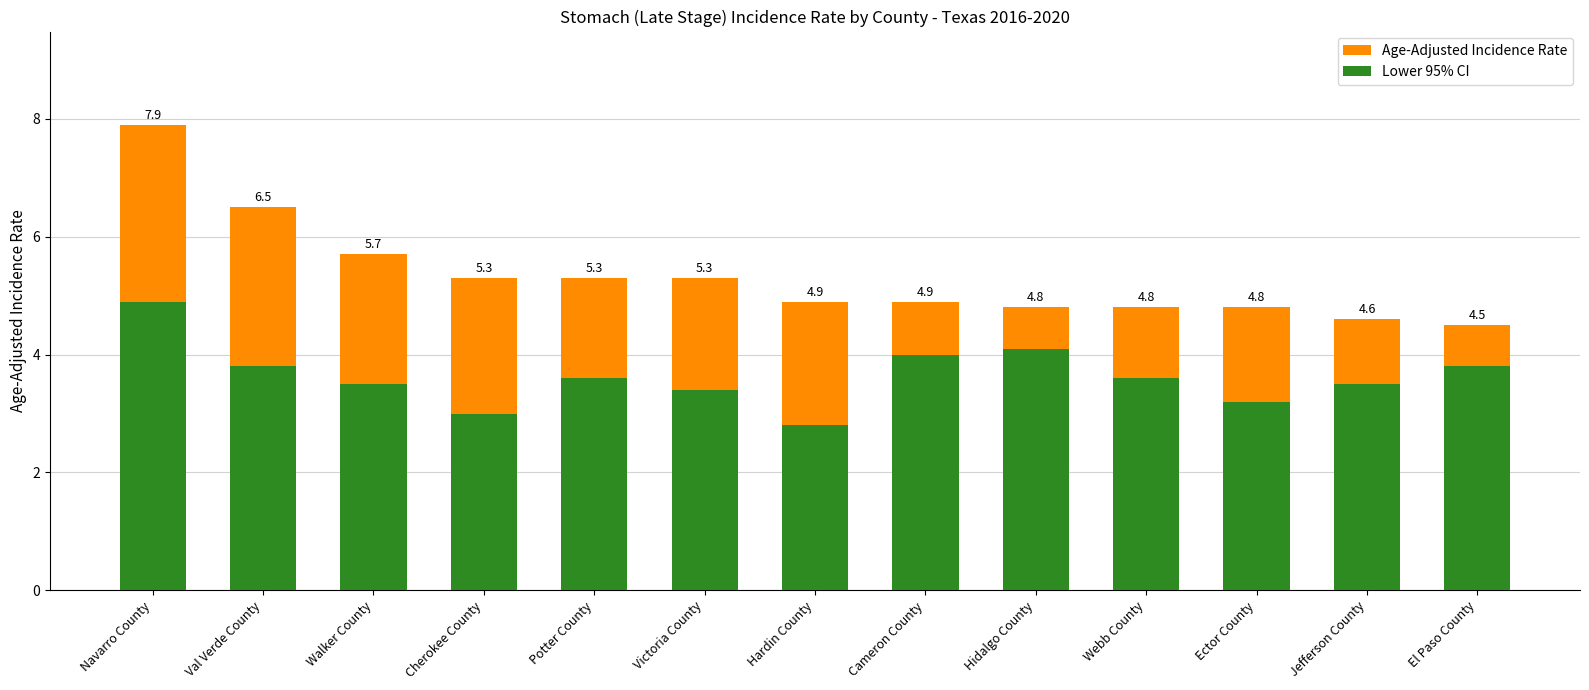

Reading left to right, what are all the values shown in this chart?

Age-Adjusted Incidence Rate: 7.9	6.5	5.7	5.3	5.3	5.3	4.9	4.9	4.8	4.8	4.8	4.6	4.5
Lower 95% CI: 4.9	3.8	3.5	3.0	3.6	3.4	2.8	4.0	4.1	3.6	3.2	3.5	3.8